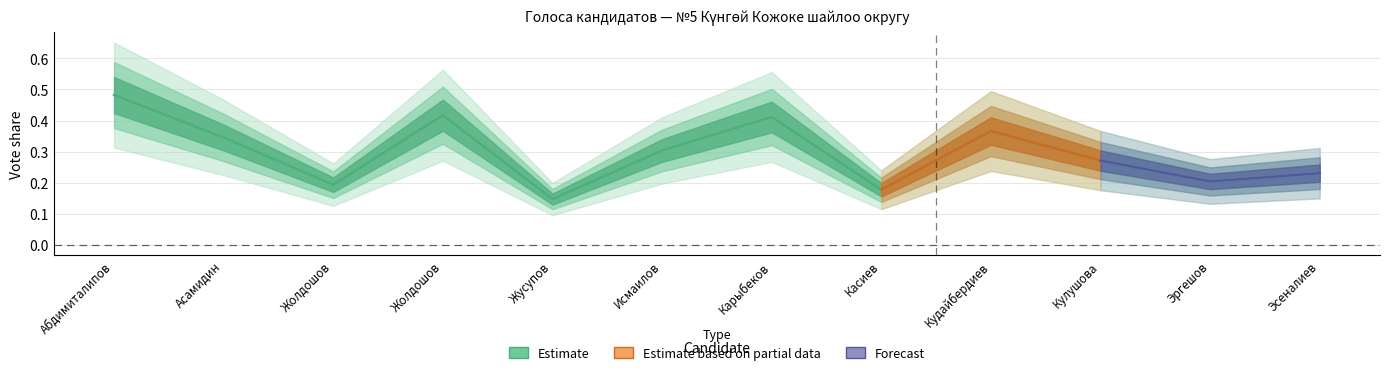

How many data points does each series have?

12